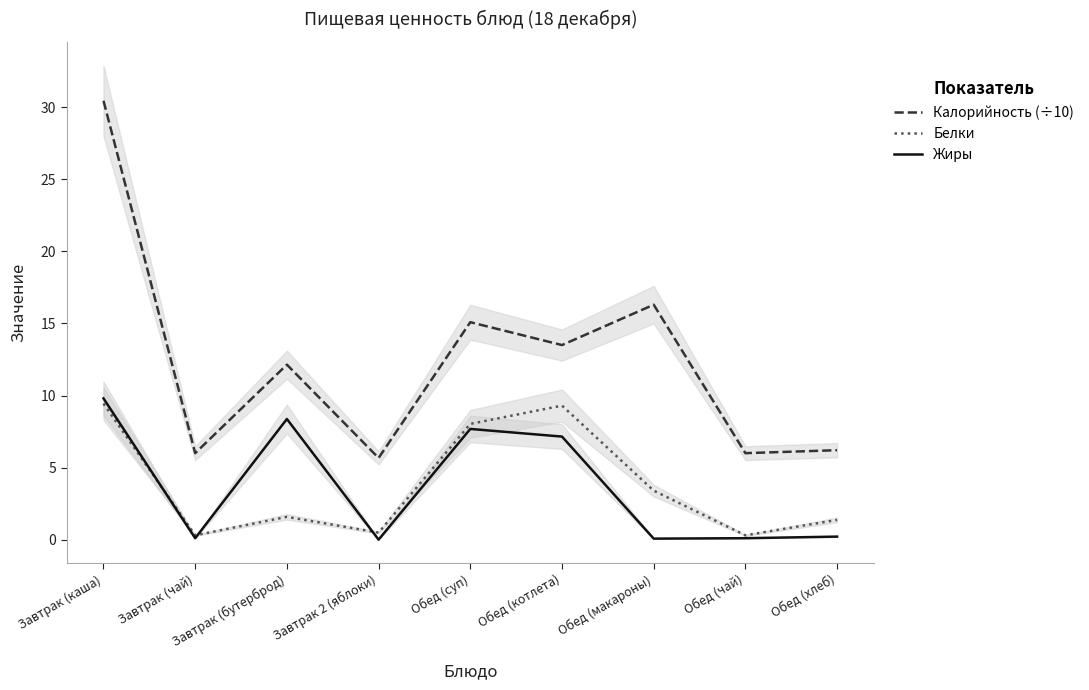

What position from the left is Обед (макароны)?

7